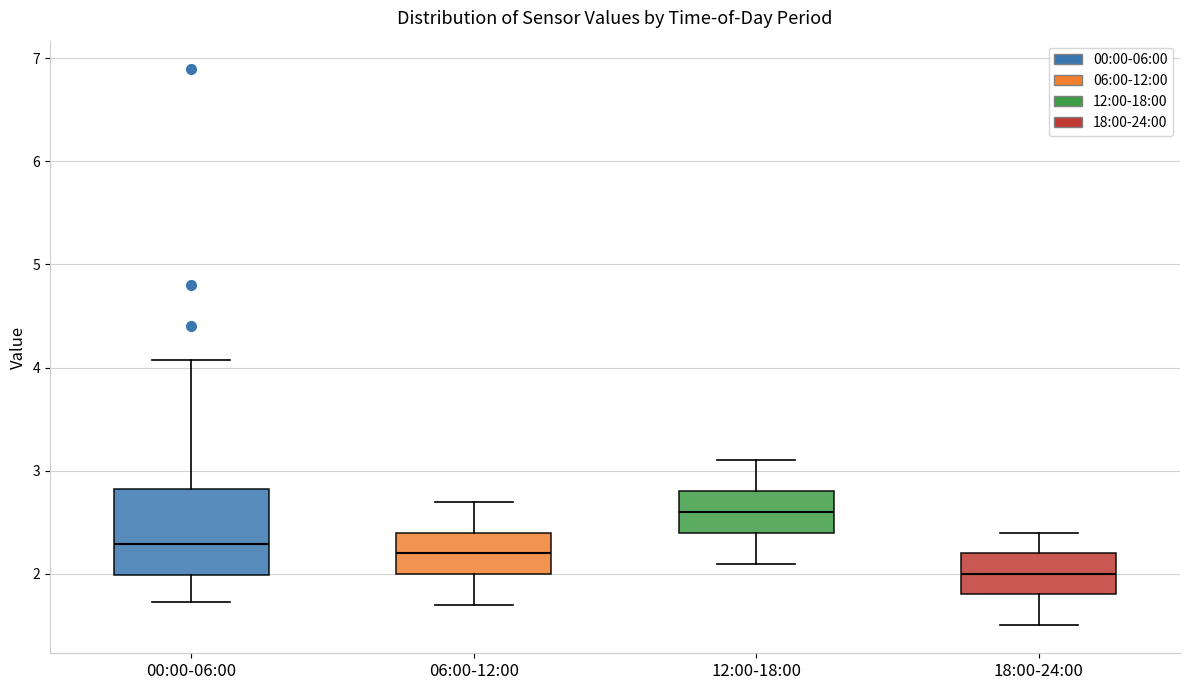

Where is the lower edge of the box for 06:00-12:00 on the y-axis? The values are not printed on the chart, so give them approximately, as read against the axis.

2.0